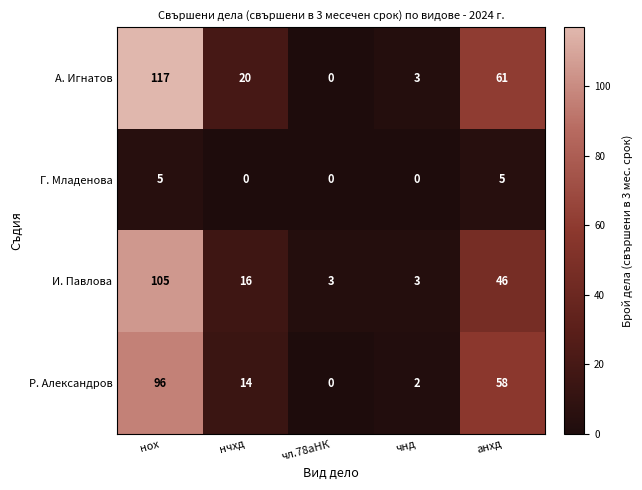

Which category has the highest value across all series?

нох